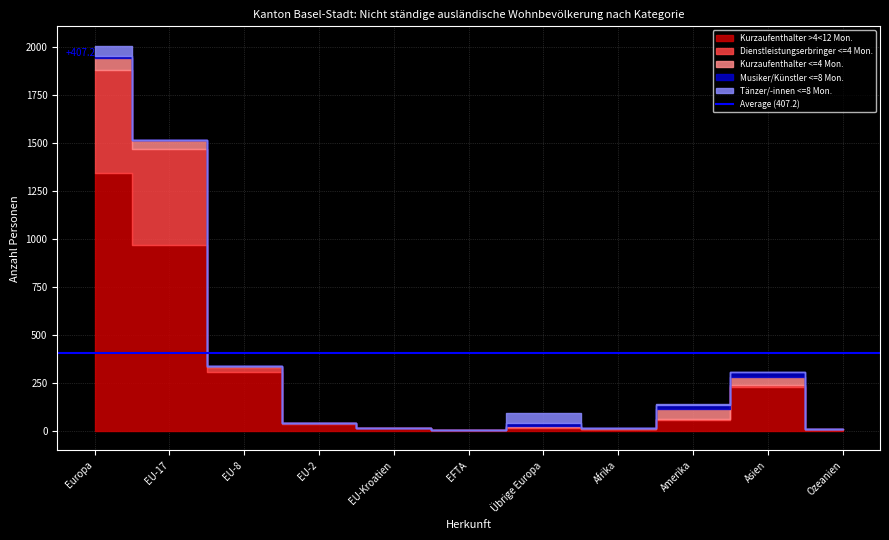

Which series has the largest range (max minus min)?

Kurzaufenthalter >4<12 Mon.